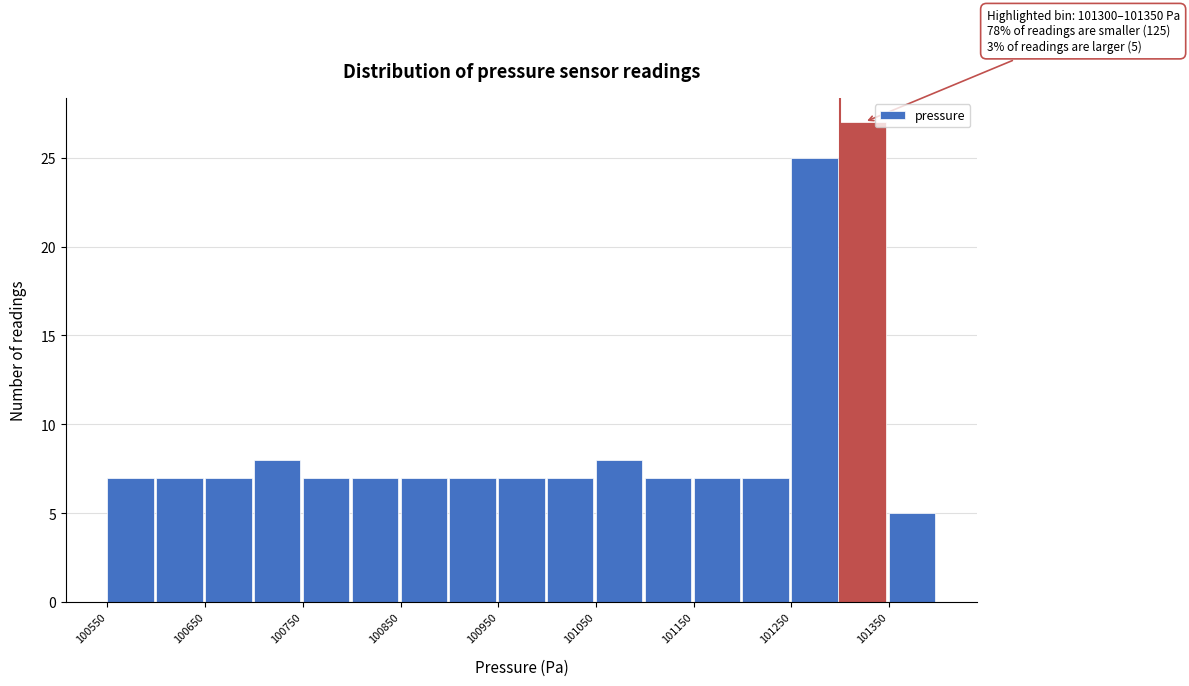

Which range on the x-axis has the tallest bar?

101300 to 101350